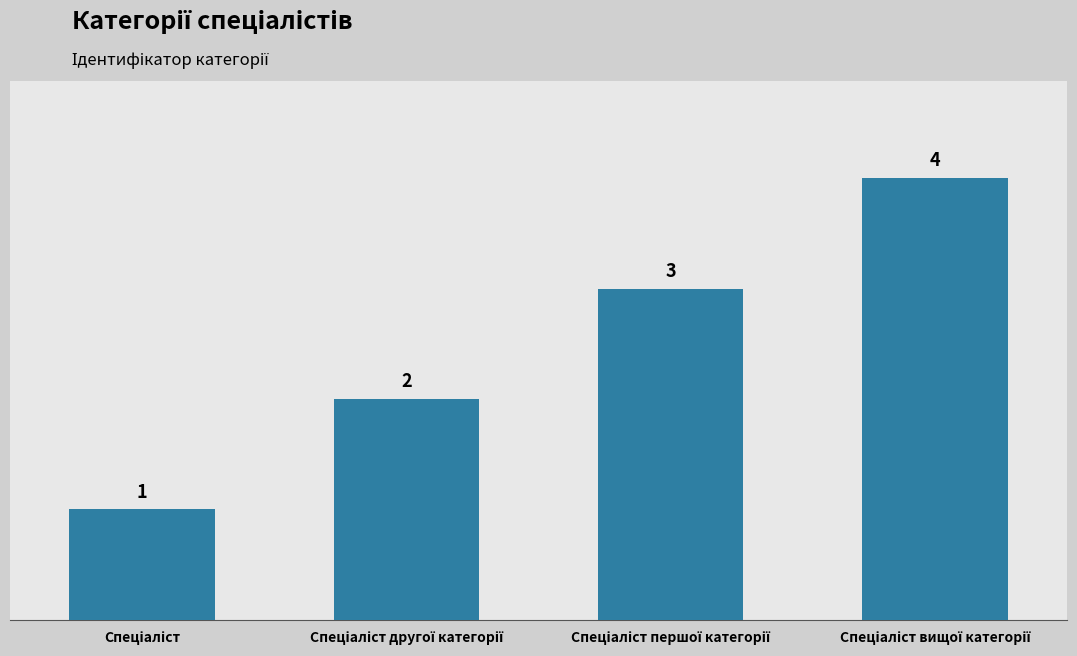

What is the value of the 2nd bar from the left?

2